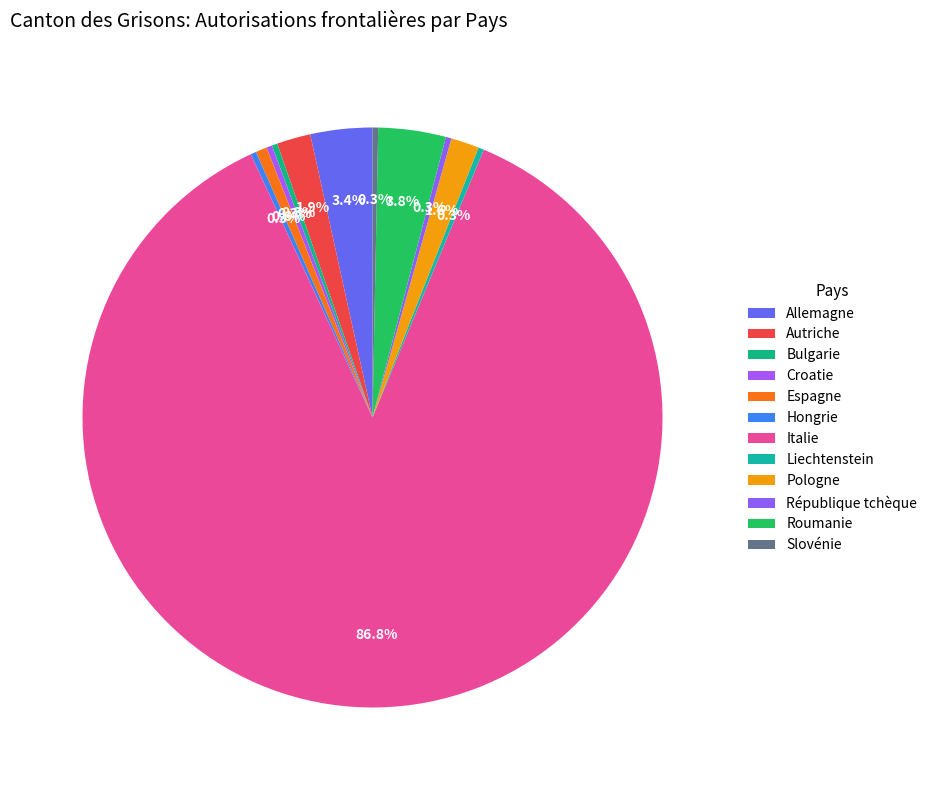

To the nearest percent, what is the difference between the largest and smallest slice percentages?

87%